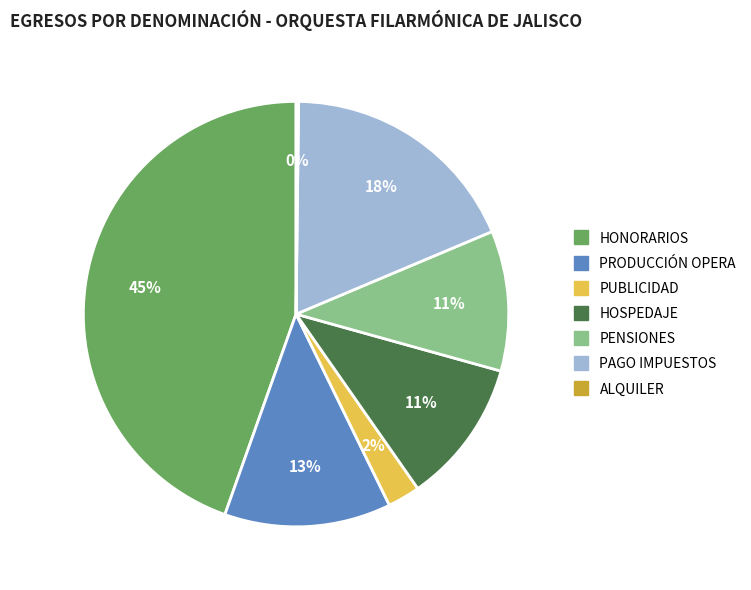

The PENSIONES slice represents 11% of the pie. True or false?

True